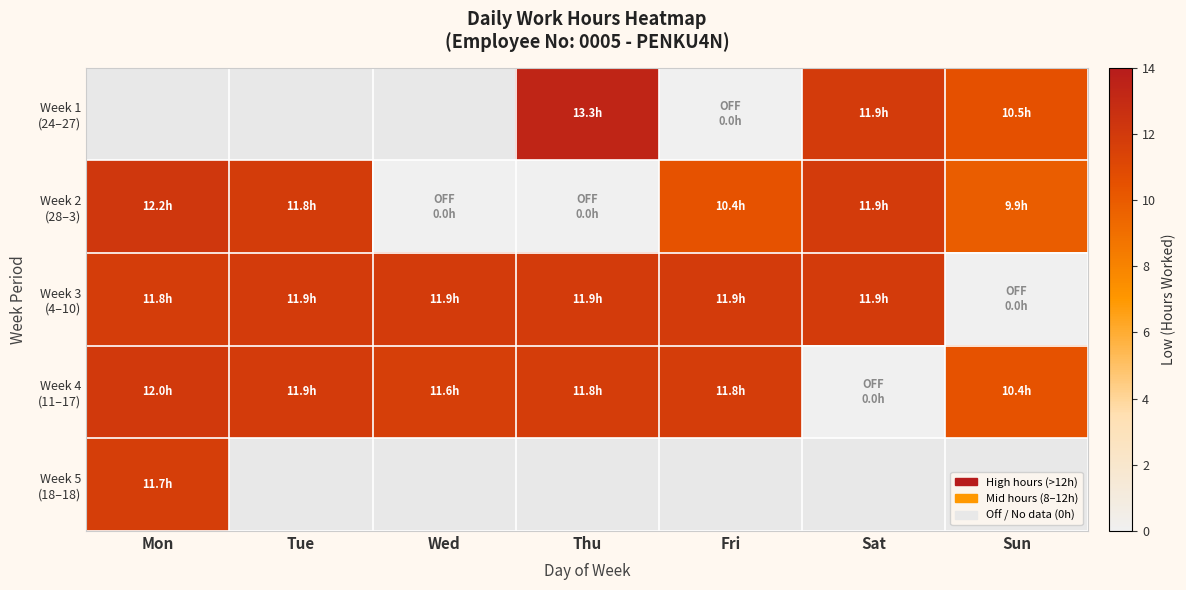

How many categories are shown in the chart?

7